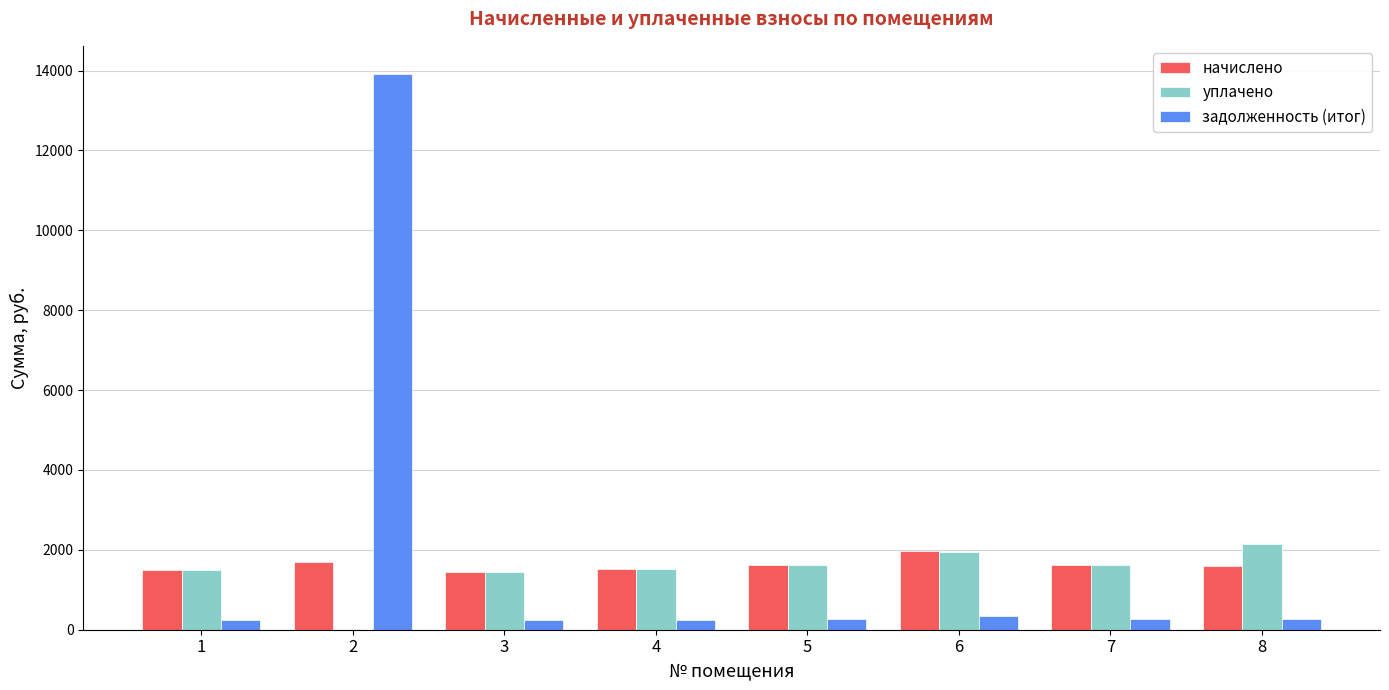

What is the sum of all задолженность (итог) values?

15814.3